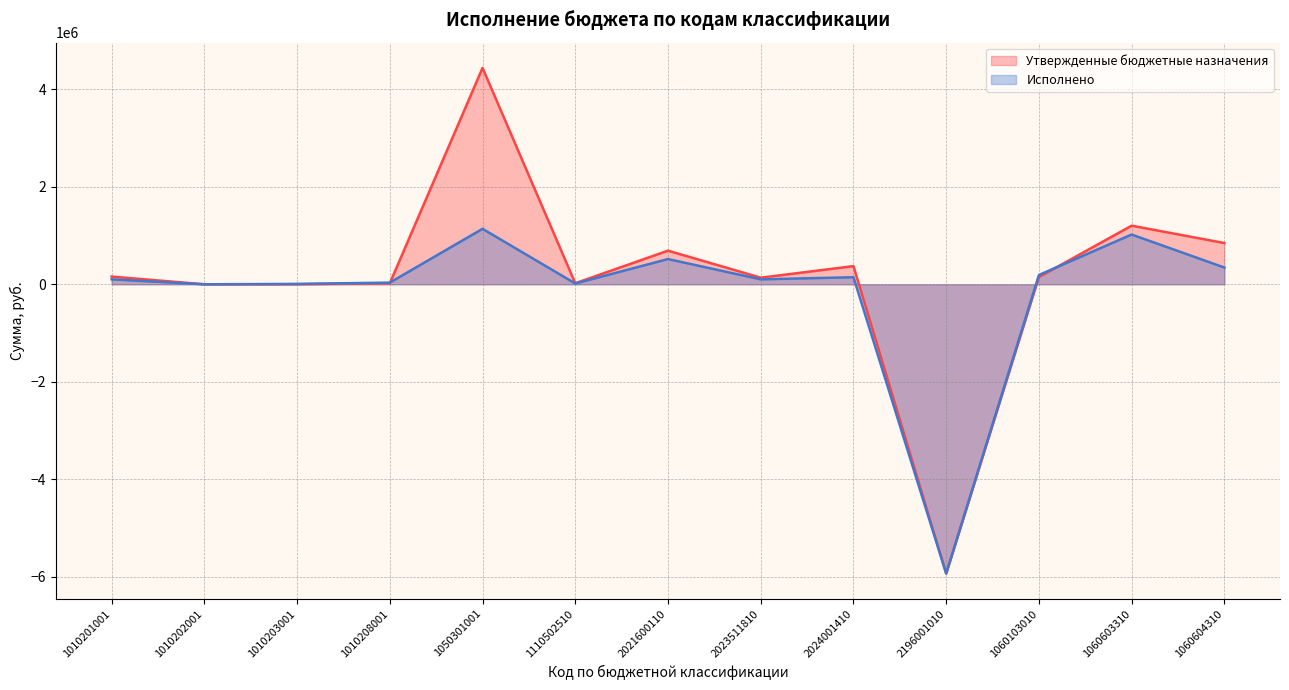

What value does the Исполнено series have at 1010201001?

101555.6